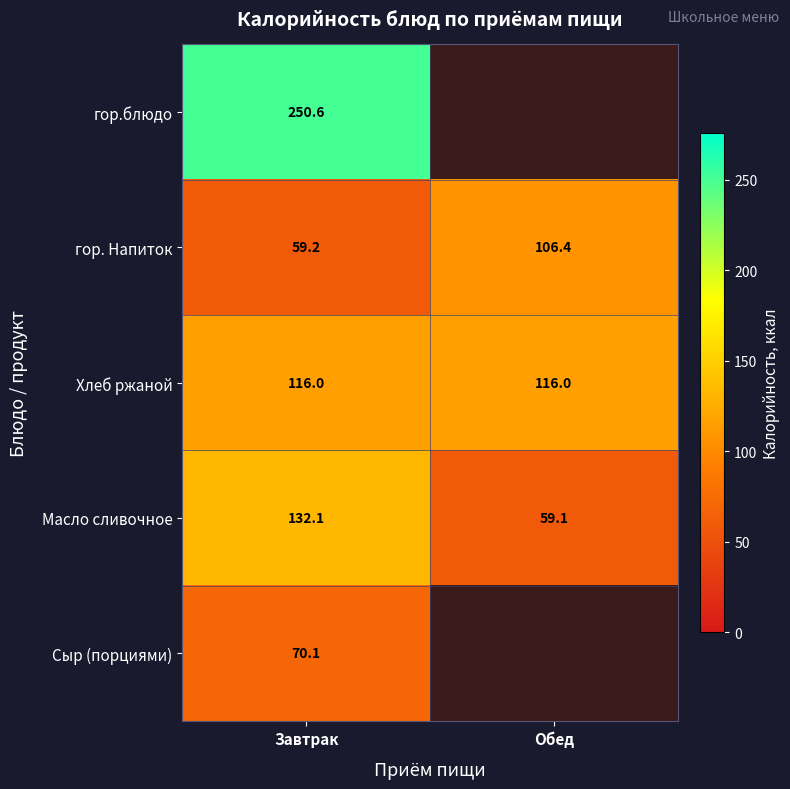

How many data points in Масло сливочное are above 132?

1